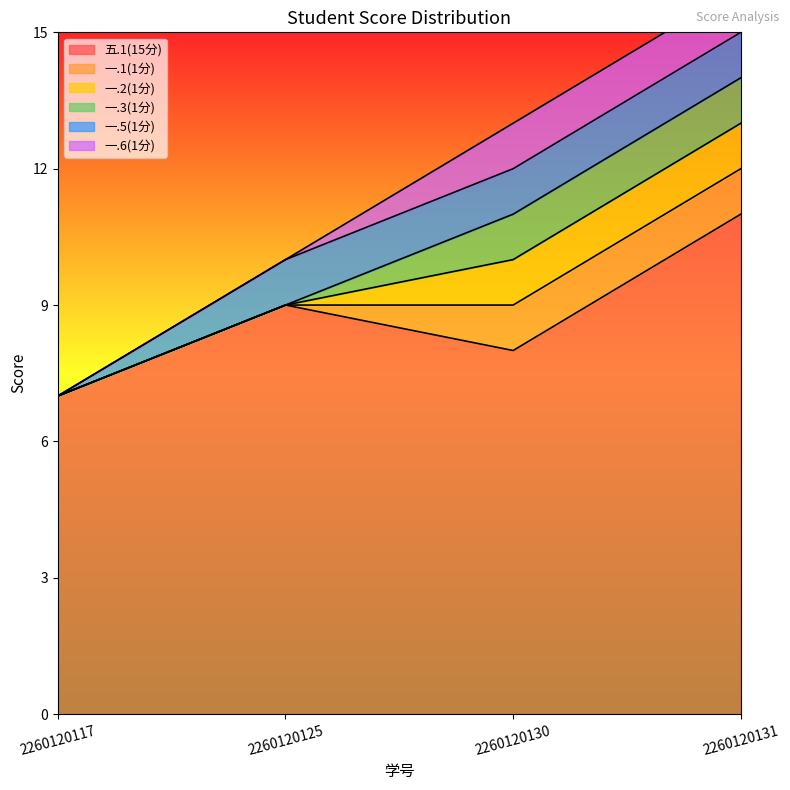

How many interior local peaks does the 五.1(15分) series have?

1